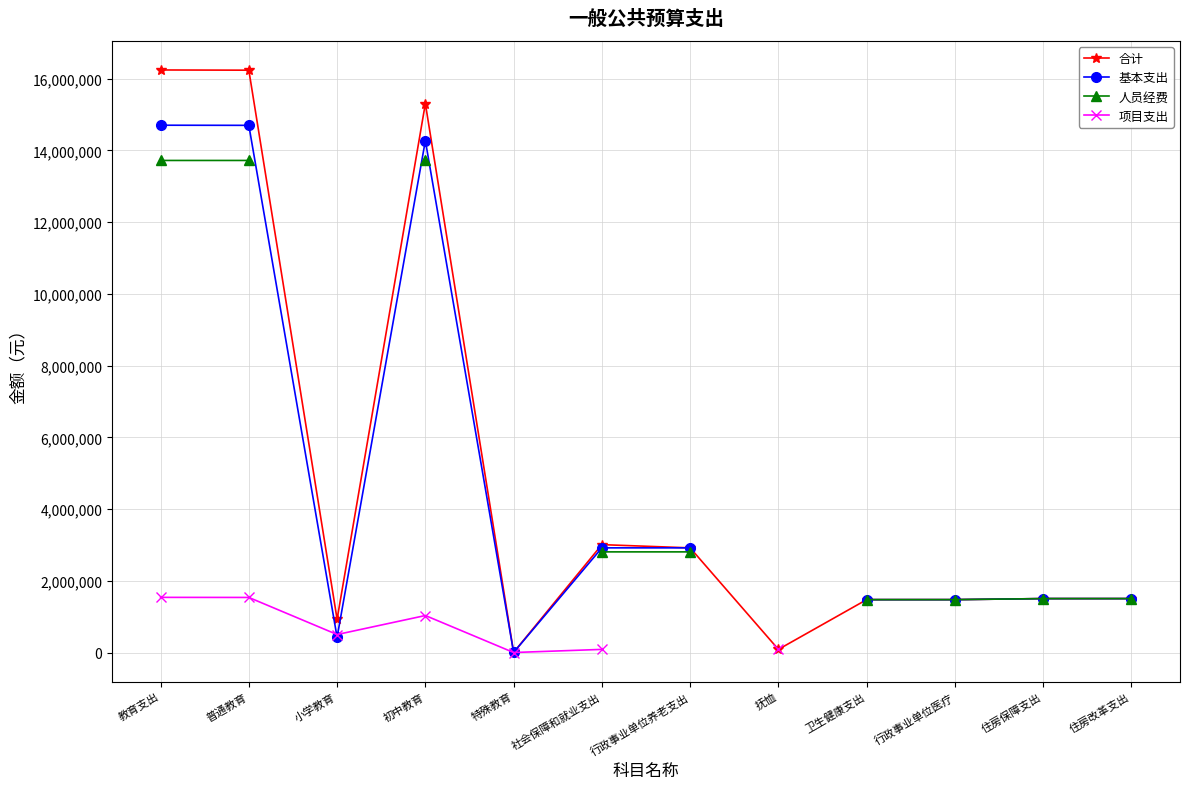

The 基本支出 series shows 5361.3 at 特殊教育. True or false?

False